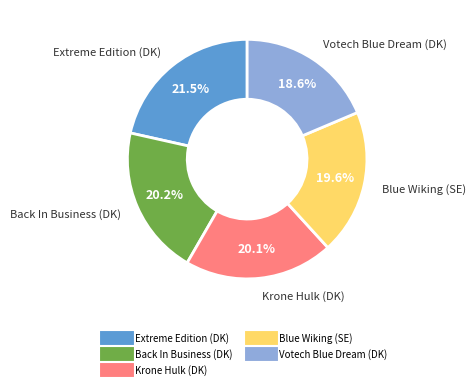

Is Back In Business (DK) the majority of the pie?

No